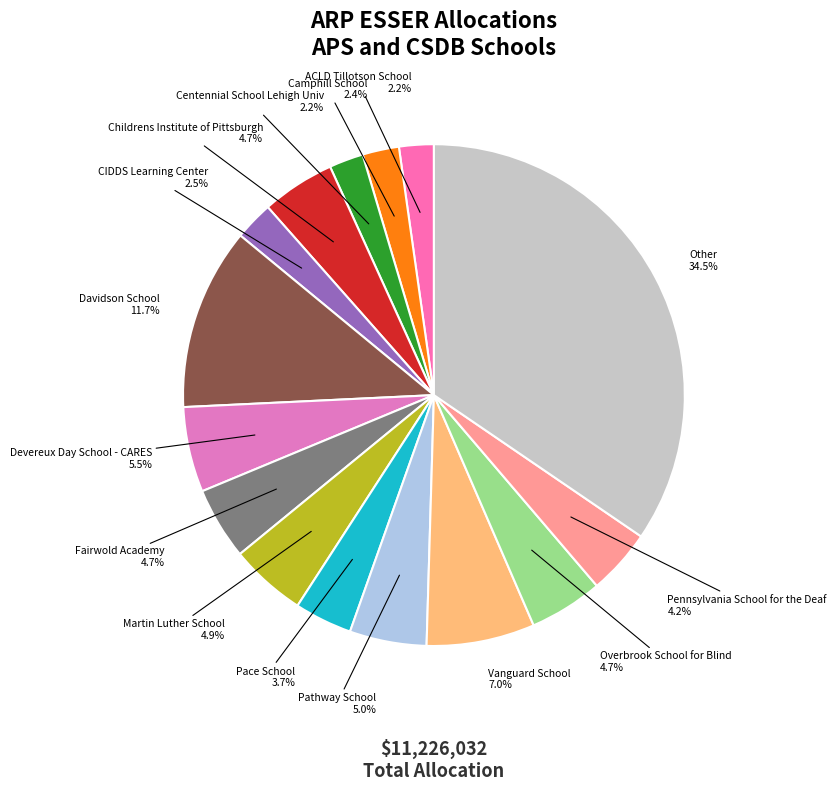

What is the smallest slice in the pie chart?

Centennial School Lehigh Univ